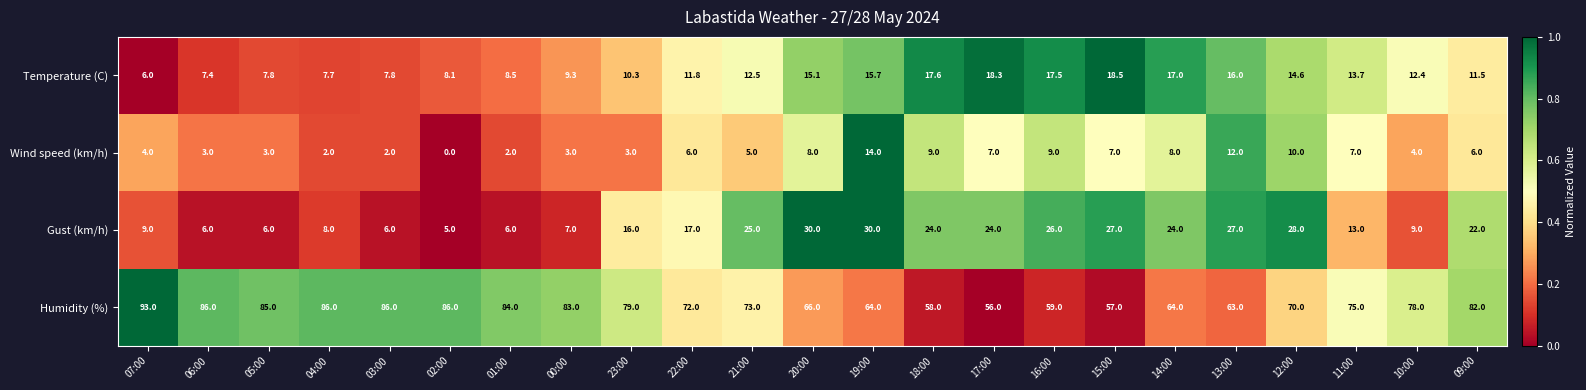

What is the difference between the second highest and second lowest values in the Gust (km/h) series?

24.0